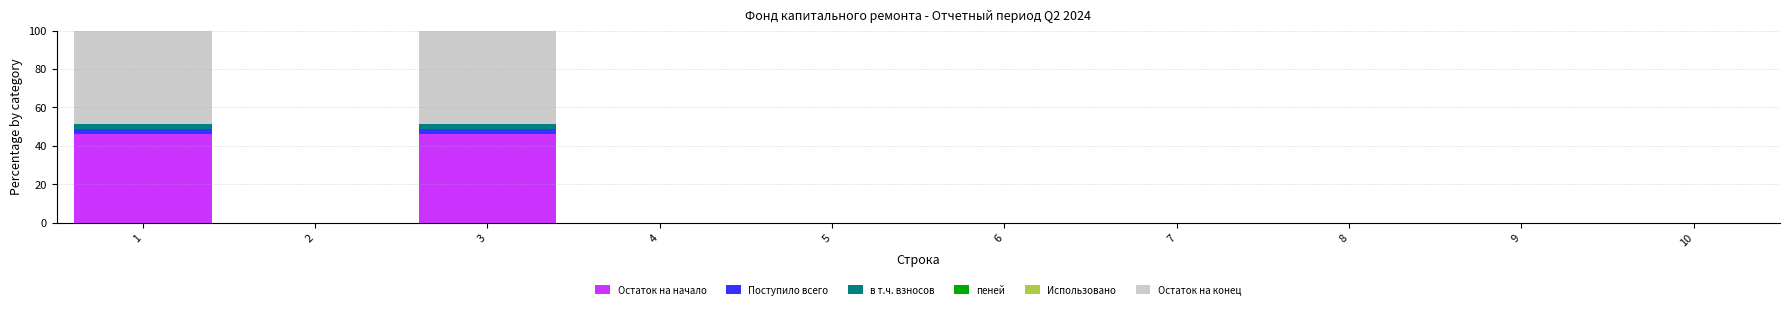

True or false: в т.ч. взносов has a value of 4.4 at 1.

False